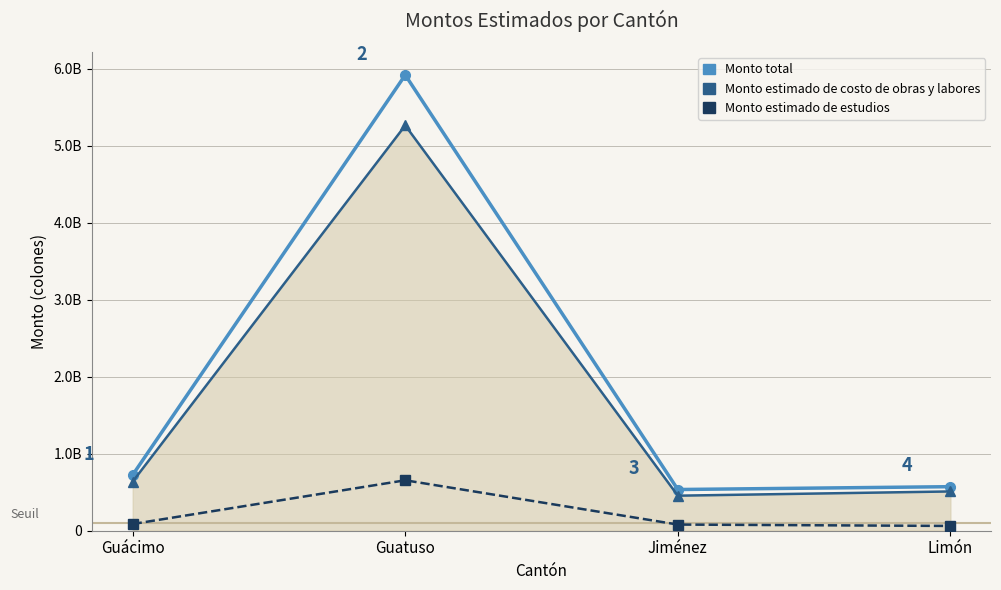

What are all the series names shown in the legend?

Monto total, Monto estimado de costo de obras y labores, Monto estimado de estudios